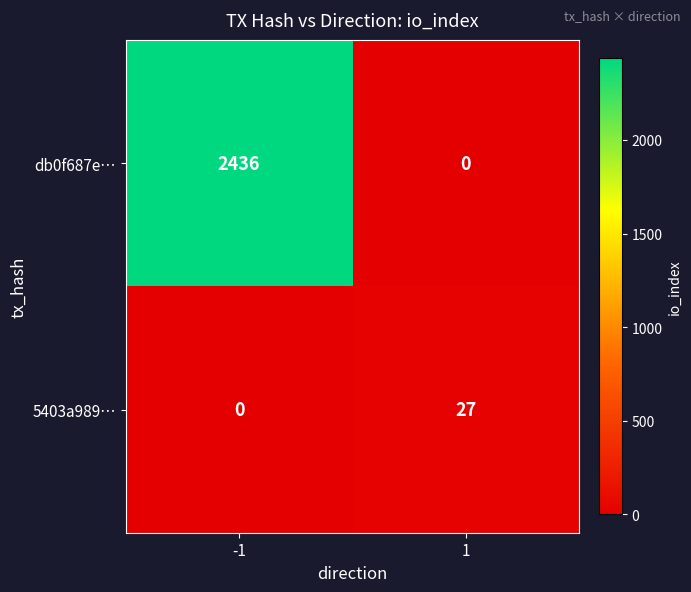

The value of db0f687e… at -1 is 1252. True or false?

False